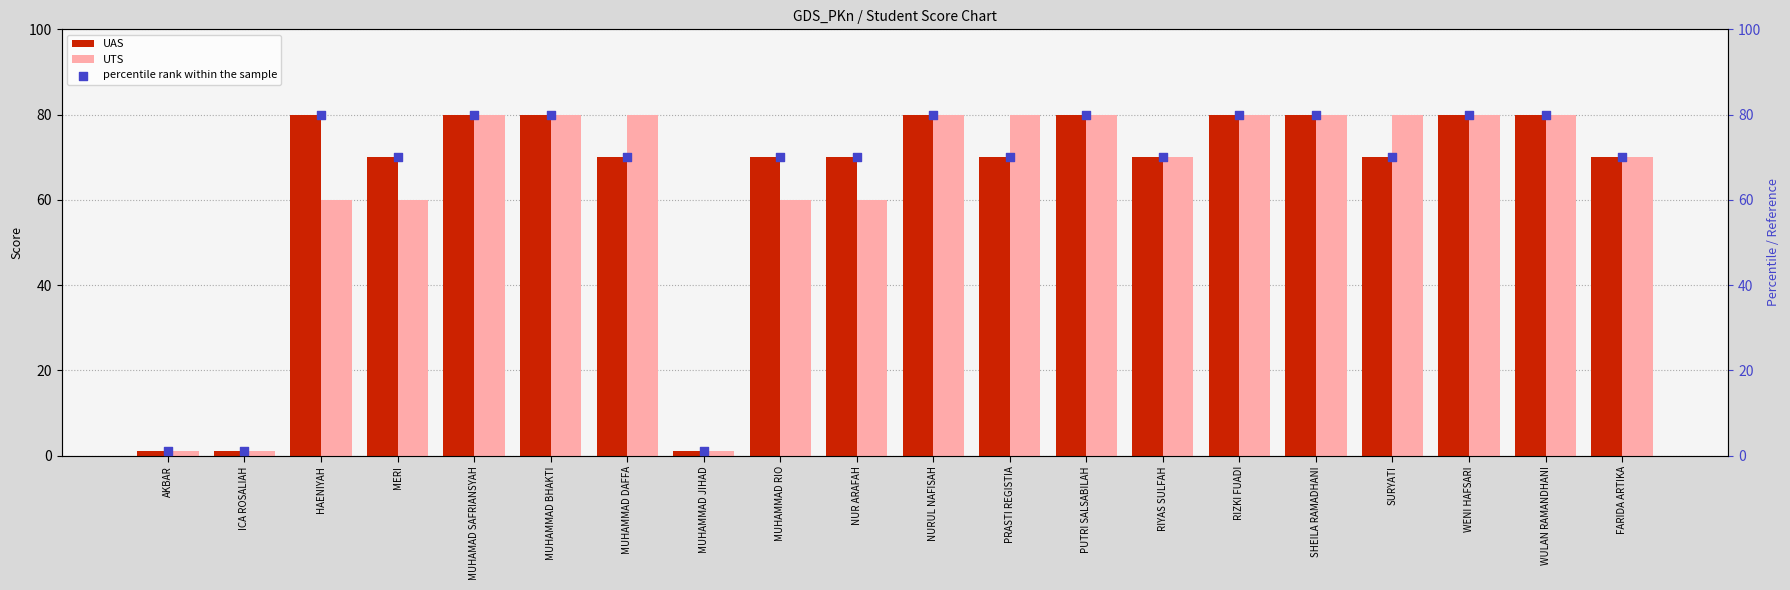

Which series reaches the maximum Y coordinate?

UAS